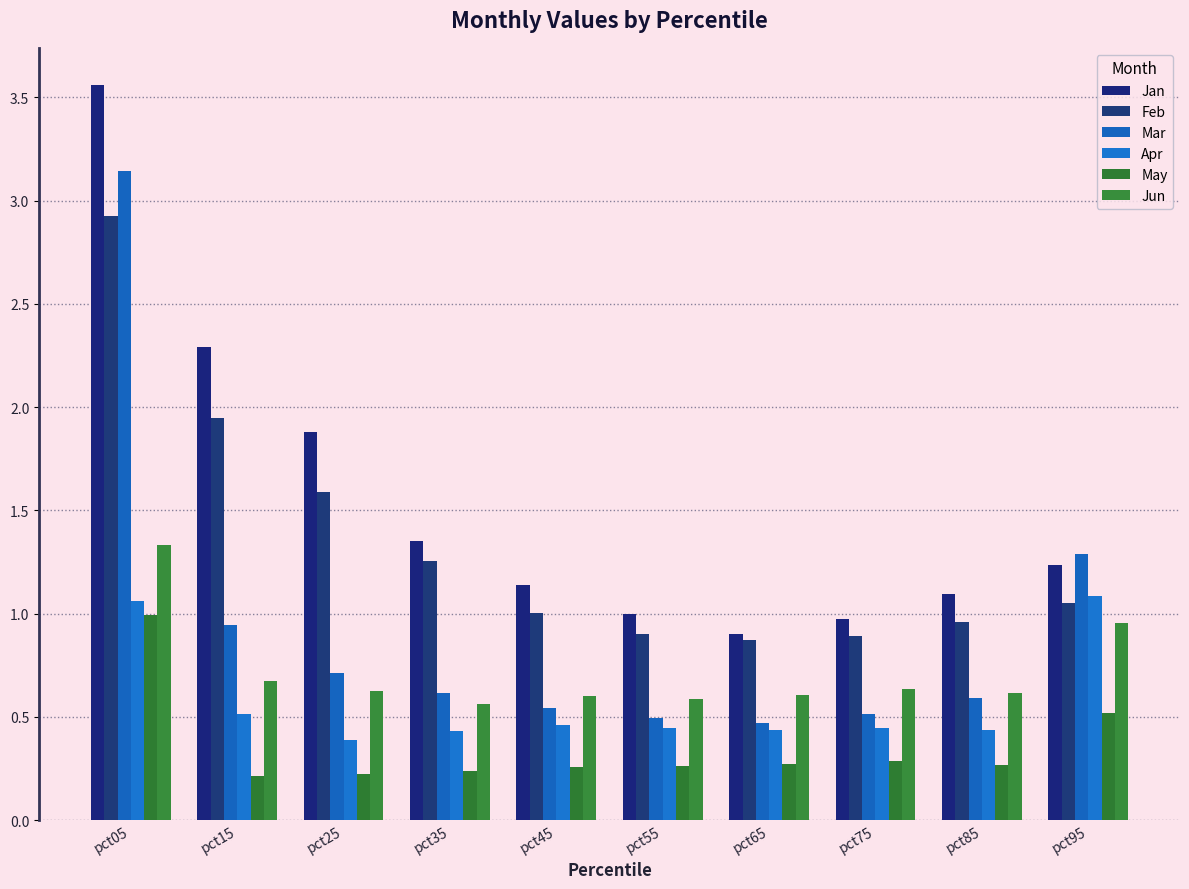

Which category has the highest value in the Jan series?

pct05